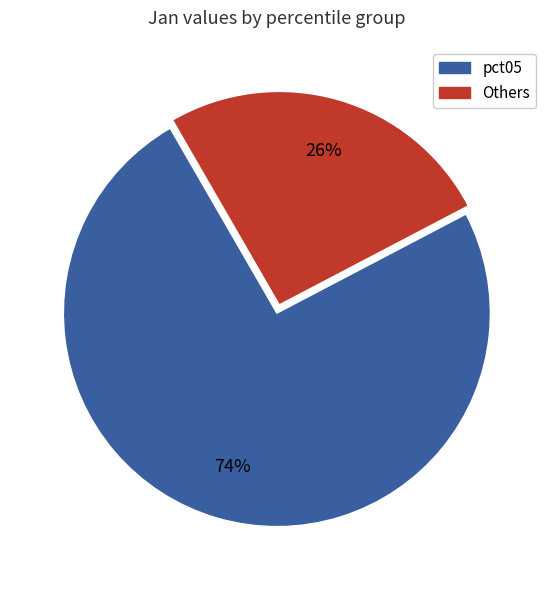

Is there a majority slice in this chart?

Yes